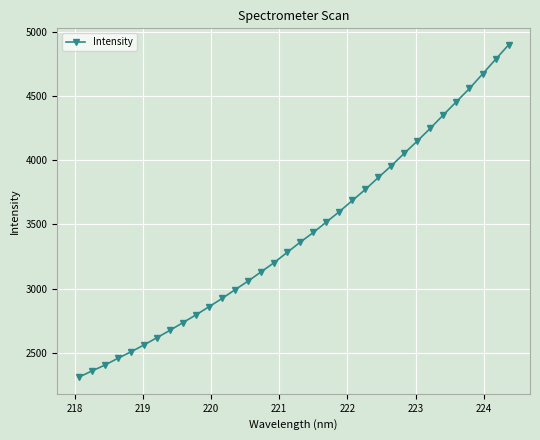

What is the greatest value displayed?

4897.0